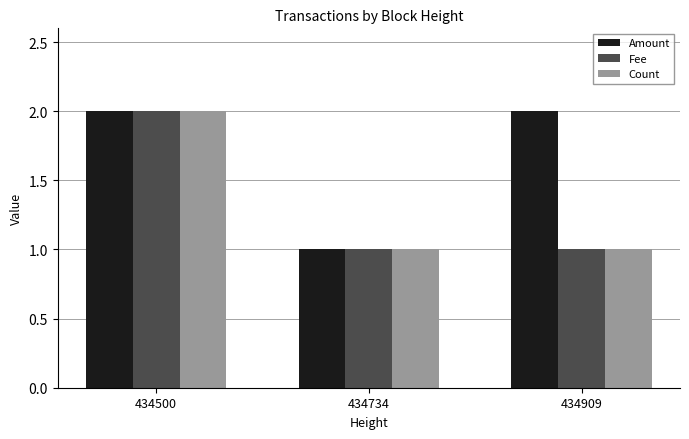

What is the sum of all Fee values?

4